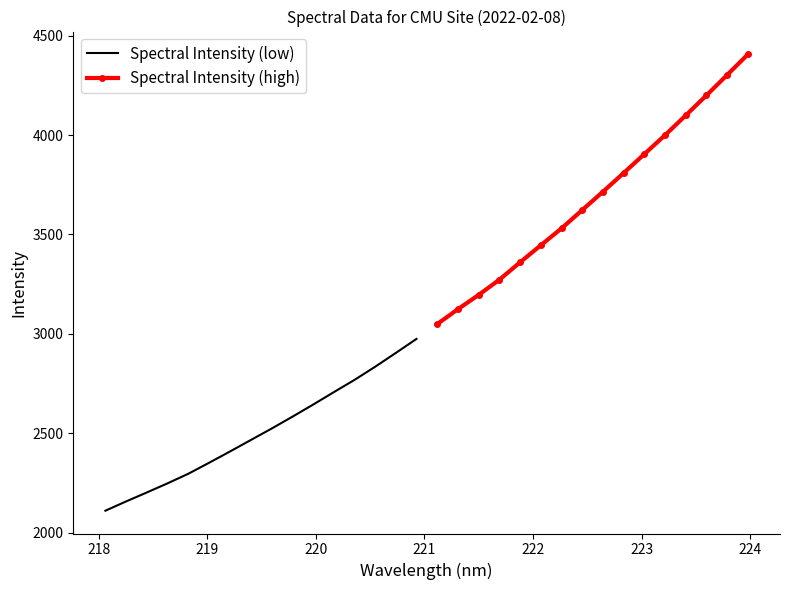

True or false: Spectral Intensity (low) has more than 1 interior local peaks.

False